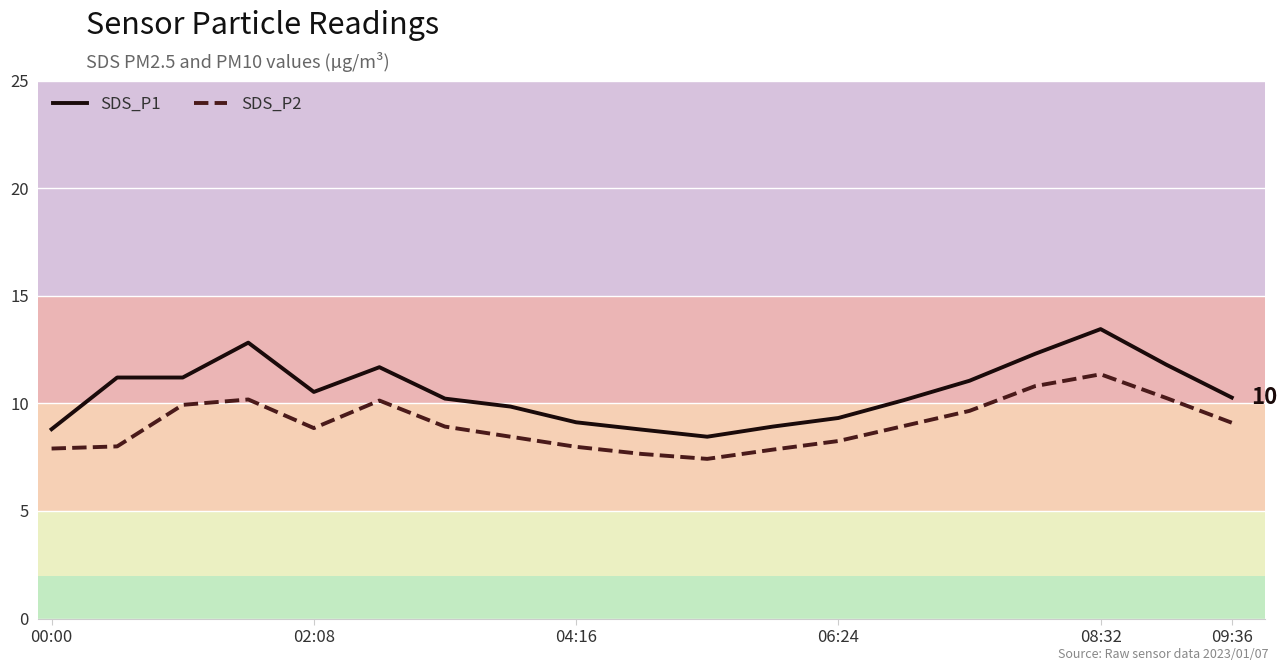

Which series has the widest spread of values?

SDS_P1